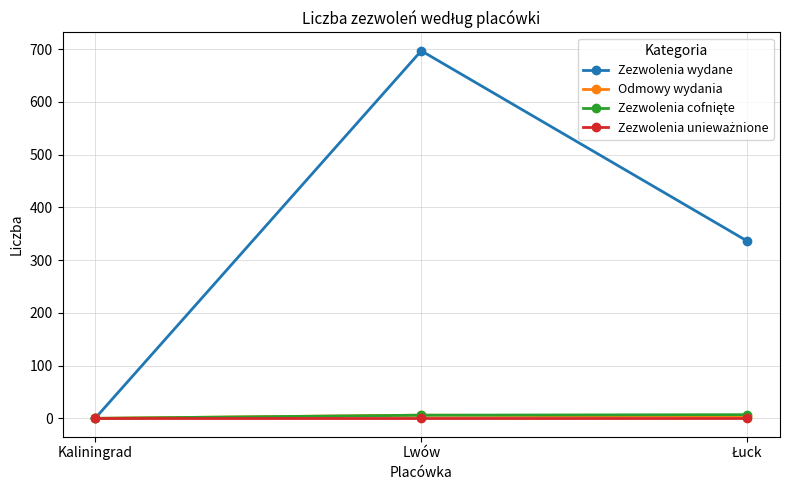

Which series has the largest total across all categories?

Zezwolenia wydane